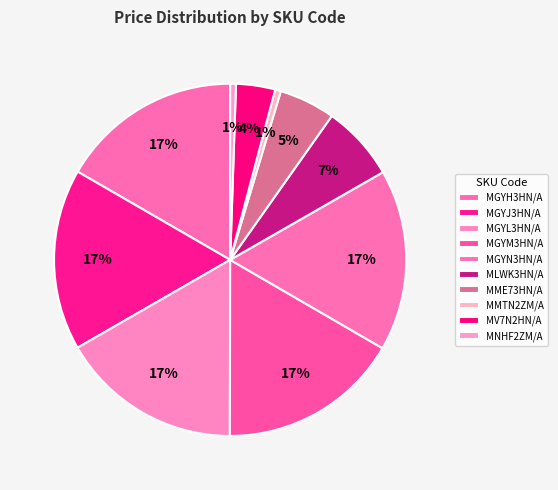

Which category has the smallest portion of the pie?

MMTN2ZM/A